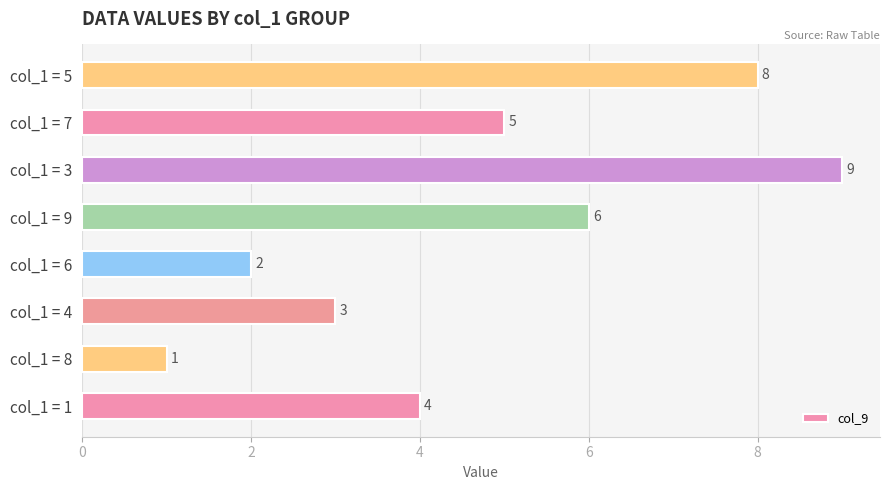

How many data points are less than 5?

4